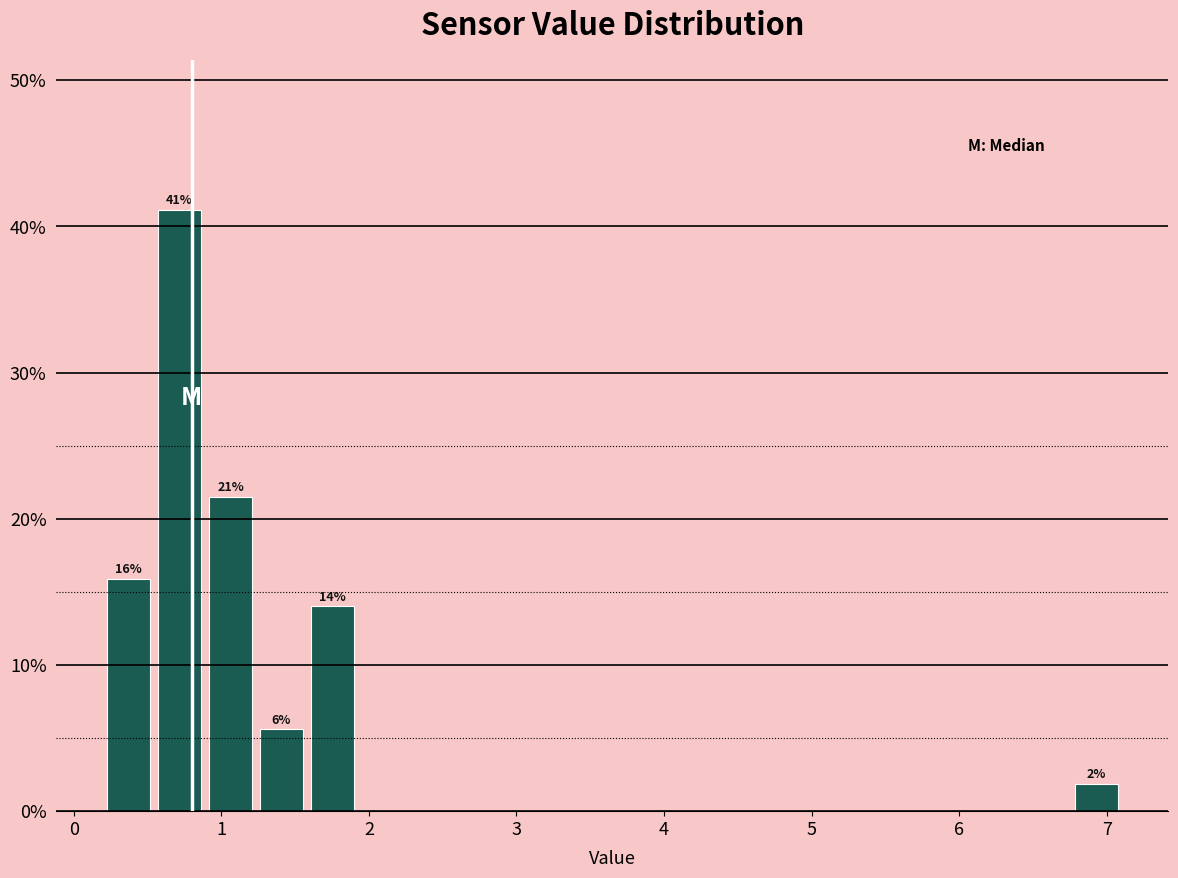

Around what value on the x-axis is the tallest bar? Give the approximate position of its centre, as read against the axis.

0.7